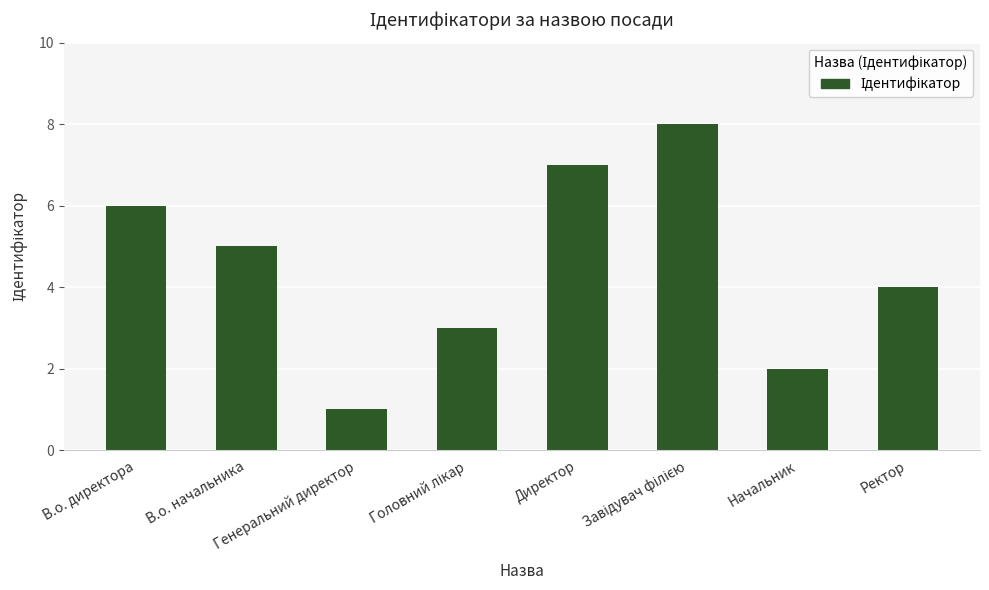

What is the greatest value displayed?

8